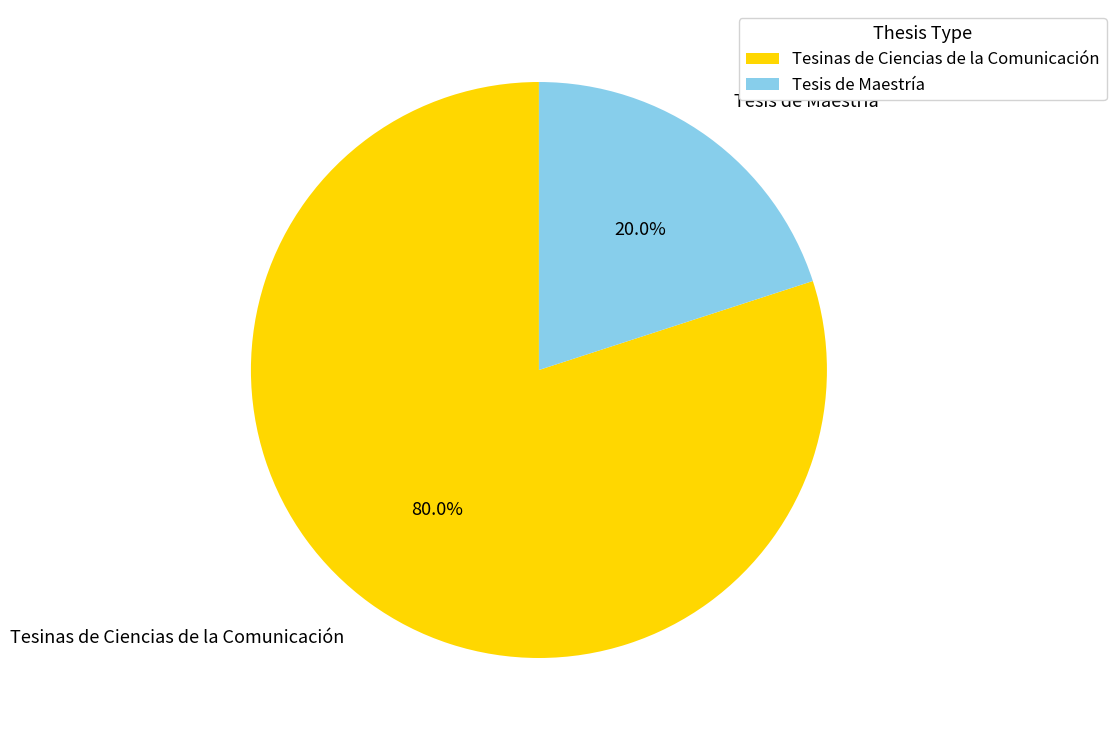

Does Tesis de Maestría account for over 50% of the chart?

No